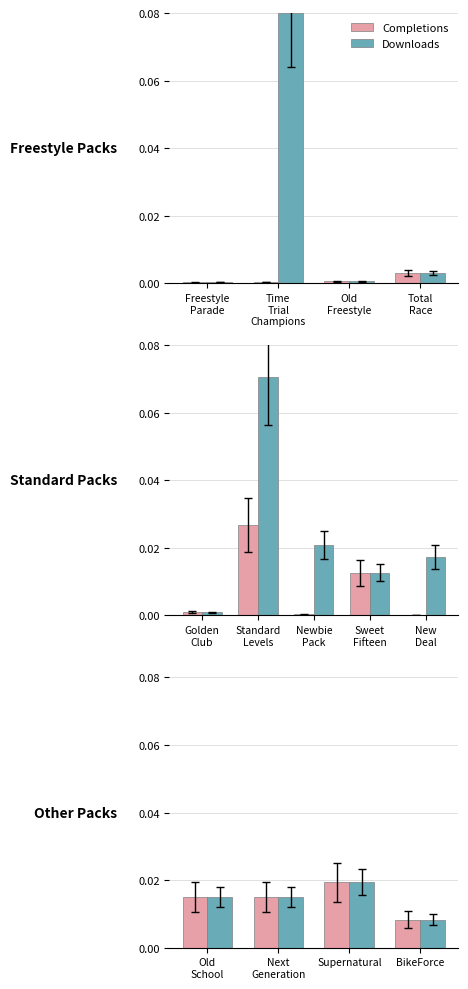

The Completions series shows 0.0 at BikeForce. True or false?

False